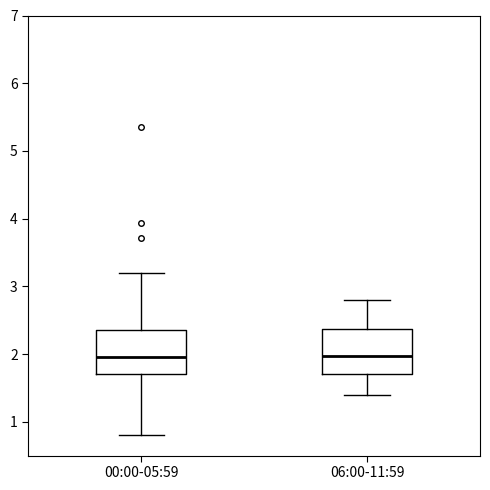

Reading left to right, read every box against the y-axis: the position of its median line, the range the box covers, and the ends of its whiskers. The values are not printed on the chart, so give them approximately, as read against the axis.

00:00-05:59: median 2.0, box 1.7 to 2.4, whiskers 0.8 to 3.2
06:00-11:59: median 2.0, box 1.7 to 2.4, whiskers 1.4 to 2.8